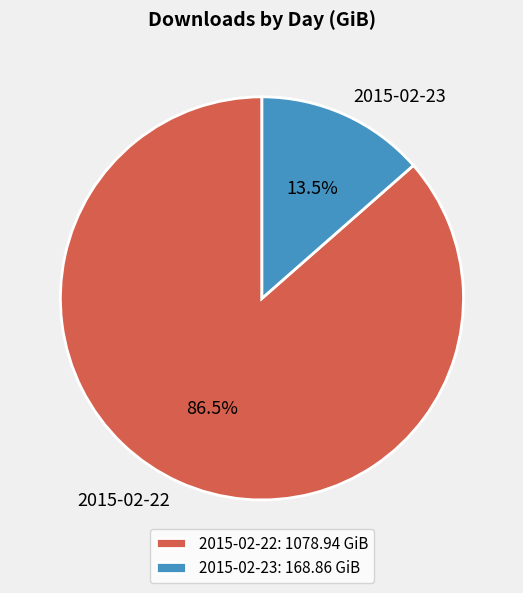

Which category has the smallest portion of the pie?

2015-02-23